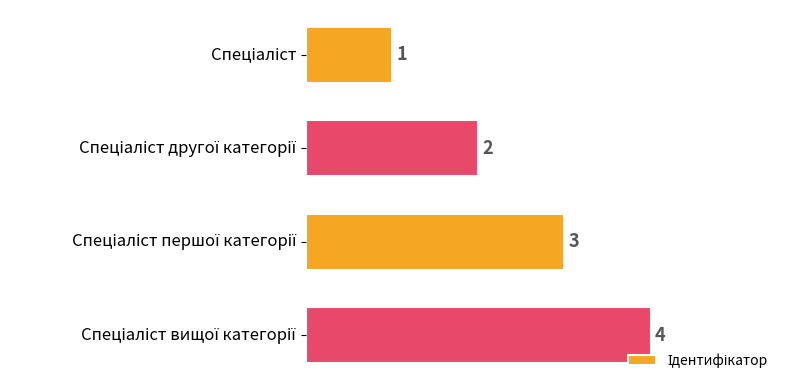

What is the difference between the maximum and minimum values?

3